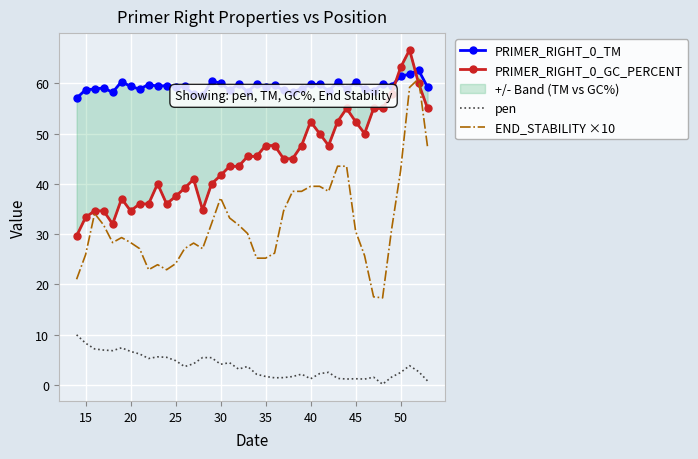

Rank the series by their maximum value, from lowest to highest.

pen, END_STABILITY ×10, PRIMER_RIGHT_0_TM, PRIMER_RIGHT_0_GC_PERCENT